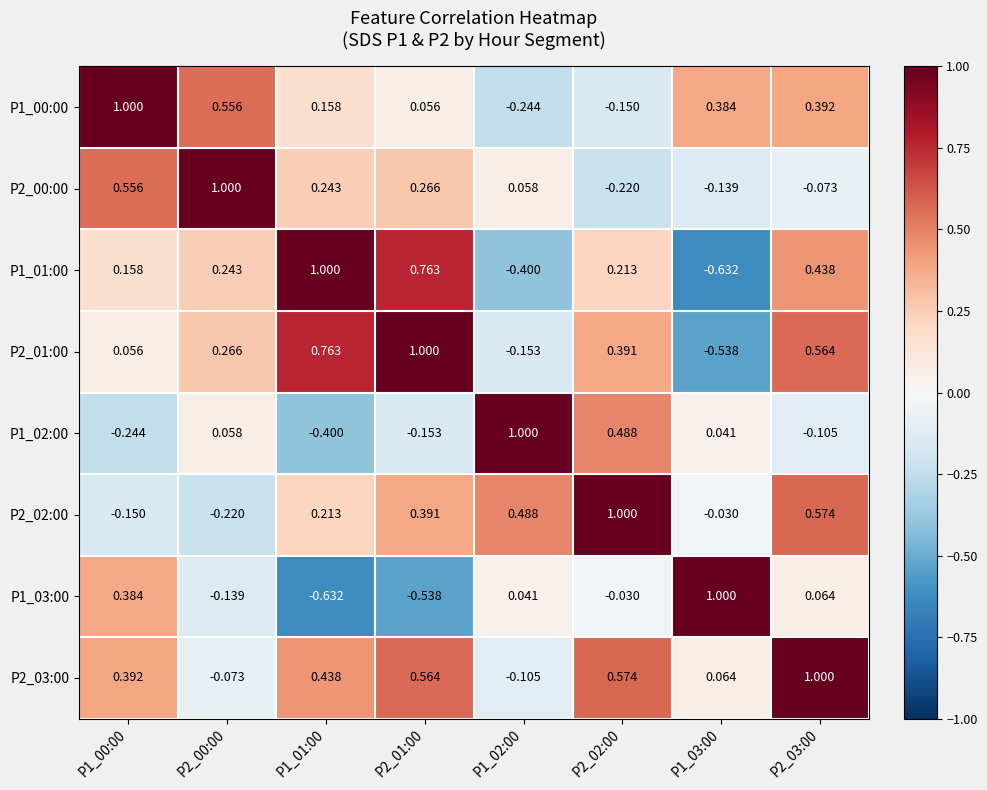

Is the value of P1_02:00 at P2_00:00 greater than the value of P2_03:00 at P2_01:00?

No